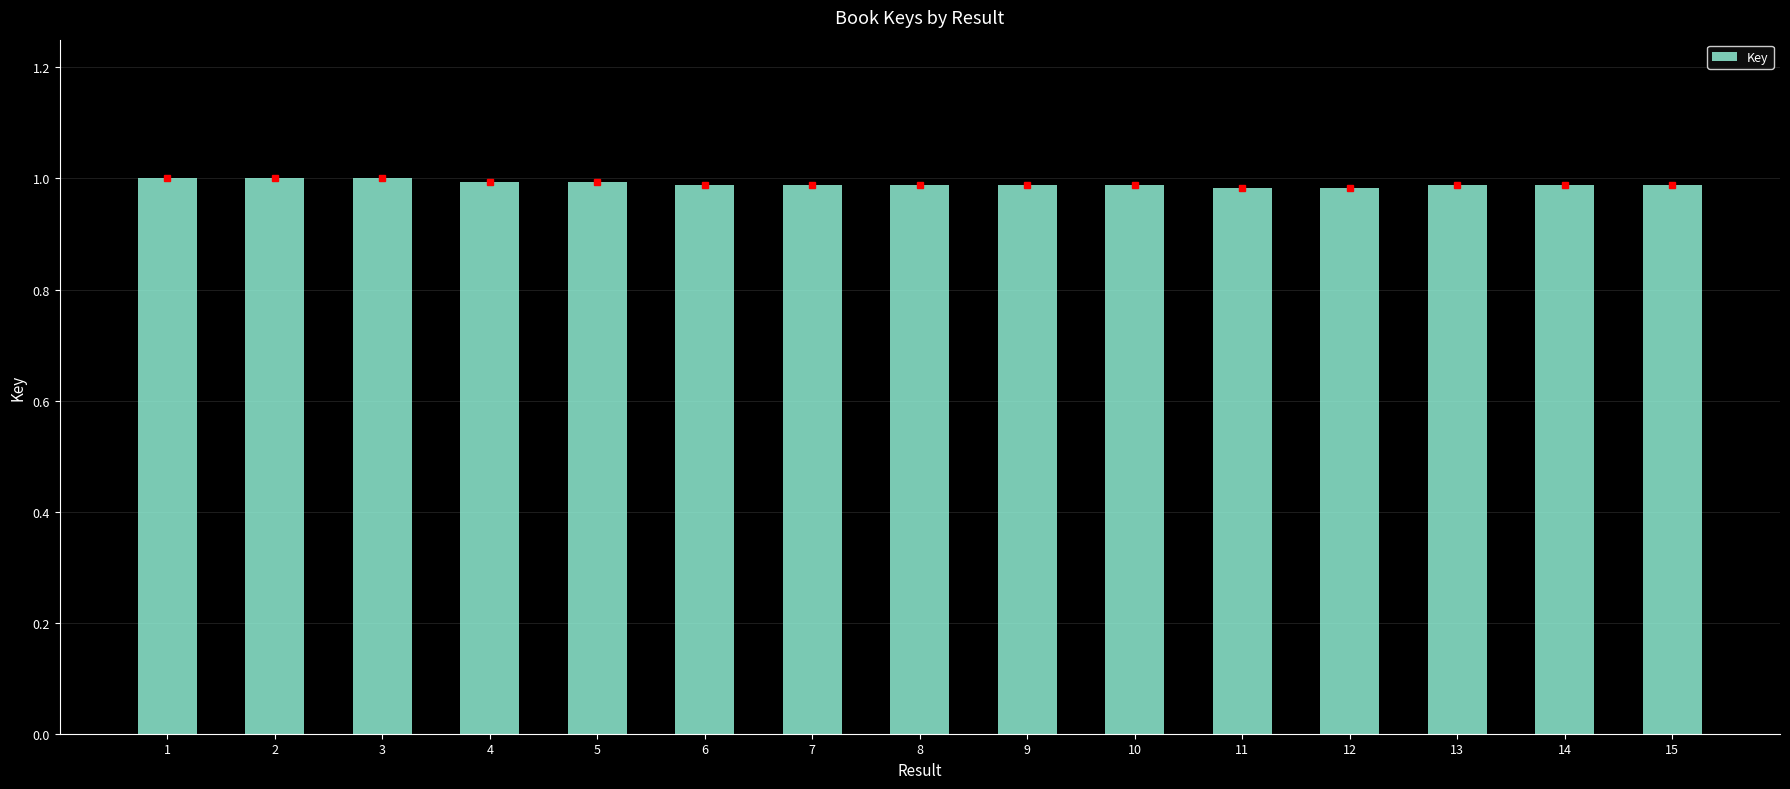

Are the bars grouped side by side (vs. stacked)?

No